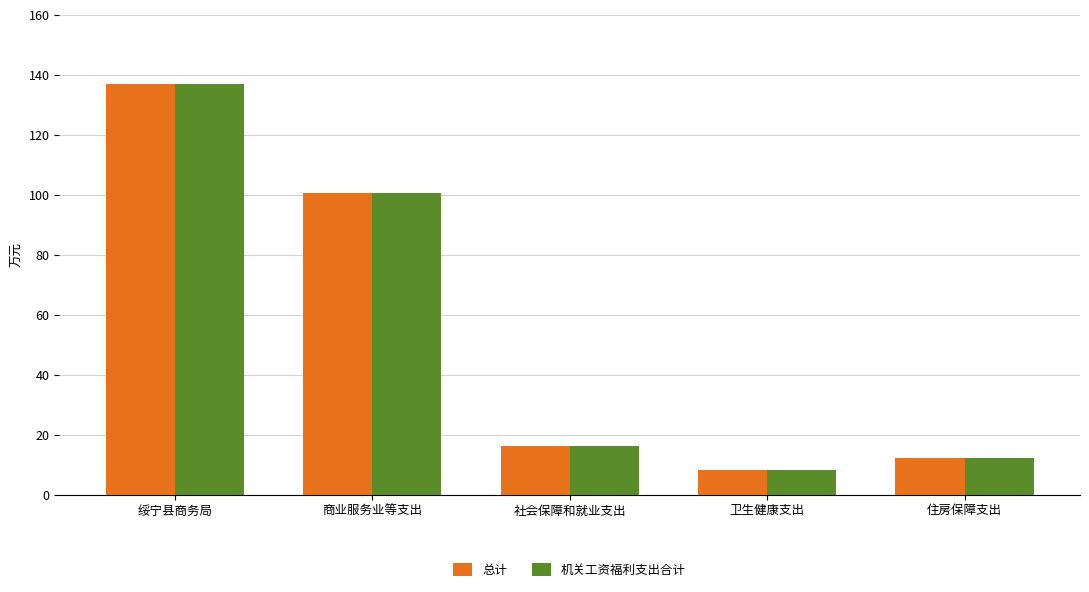

What is the value of the 总计 bar at the 5th from the left?

12.1